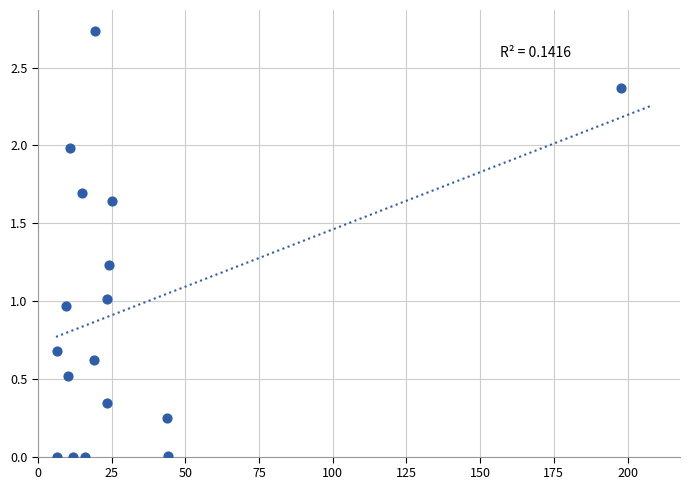

Count the number of points in this scatter plot.

17